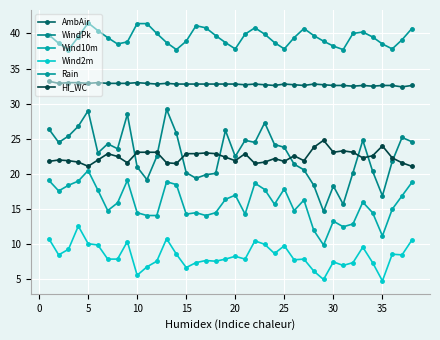

At which category is the sum across all series the highest?

5